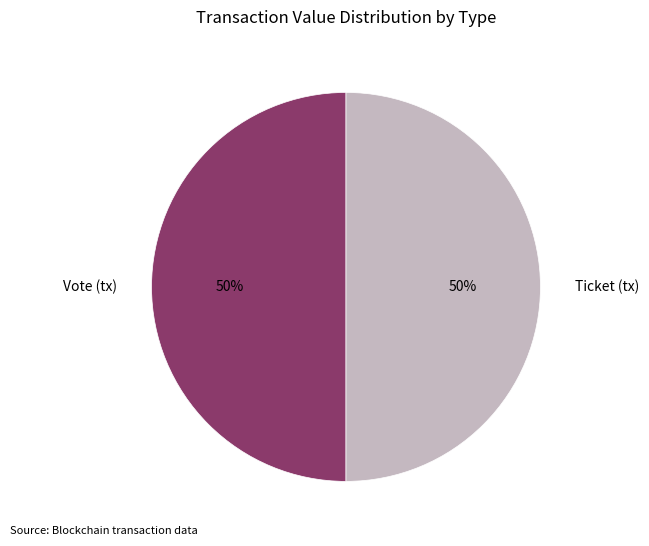

To the nearest percent, what is the combined percentage of Ticket and Vote?

100%